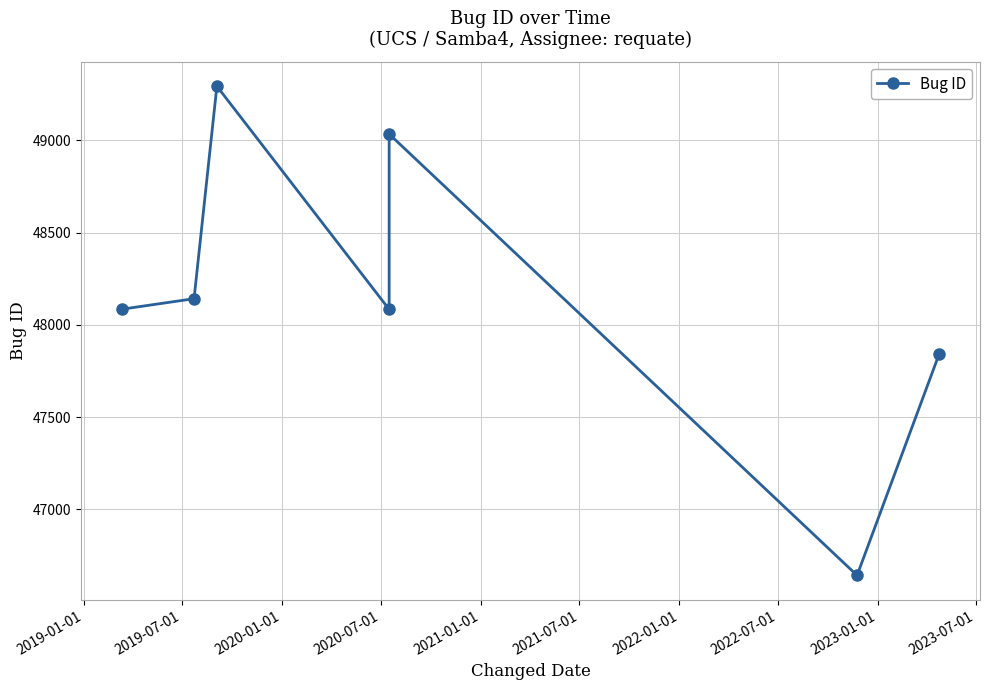

What is the label of the 2nd point from the left?

2019-07-01